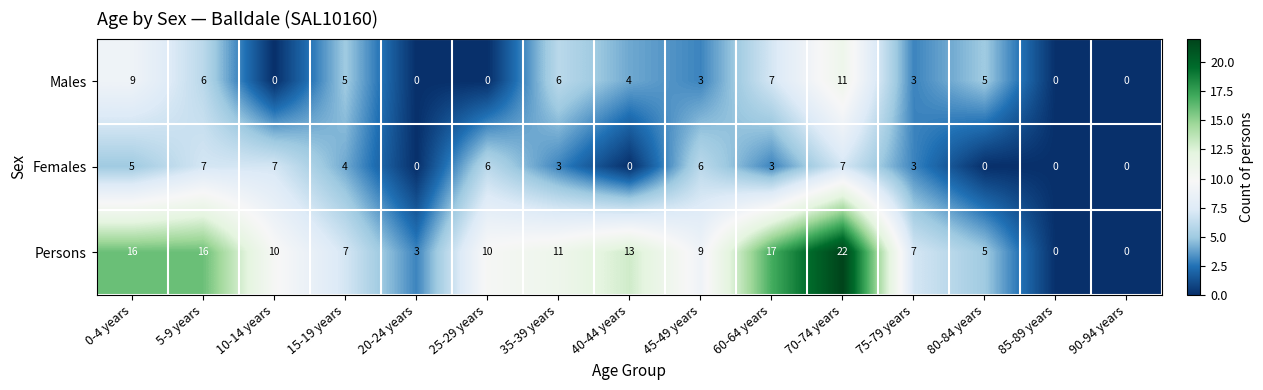

What is the sum of all Females values?

51